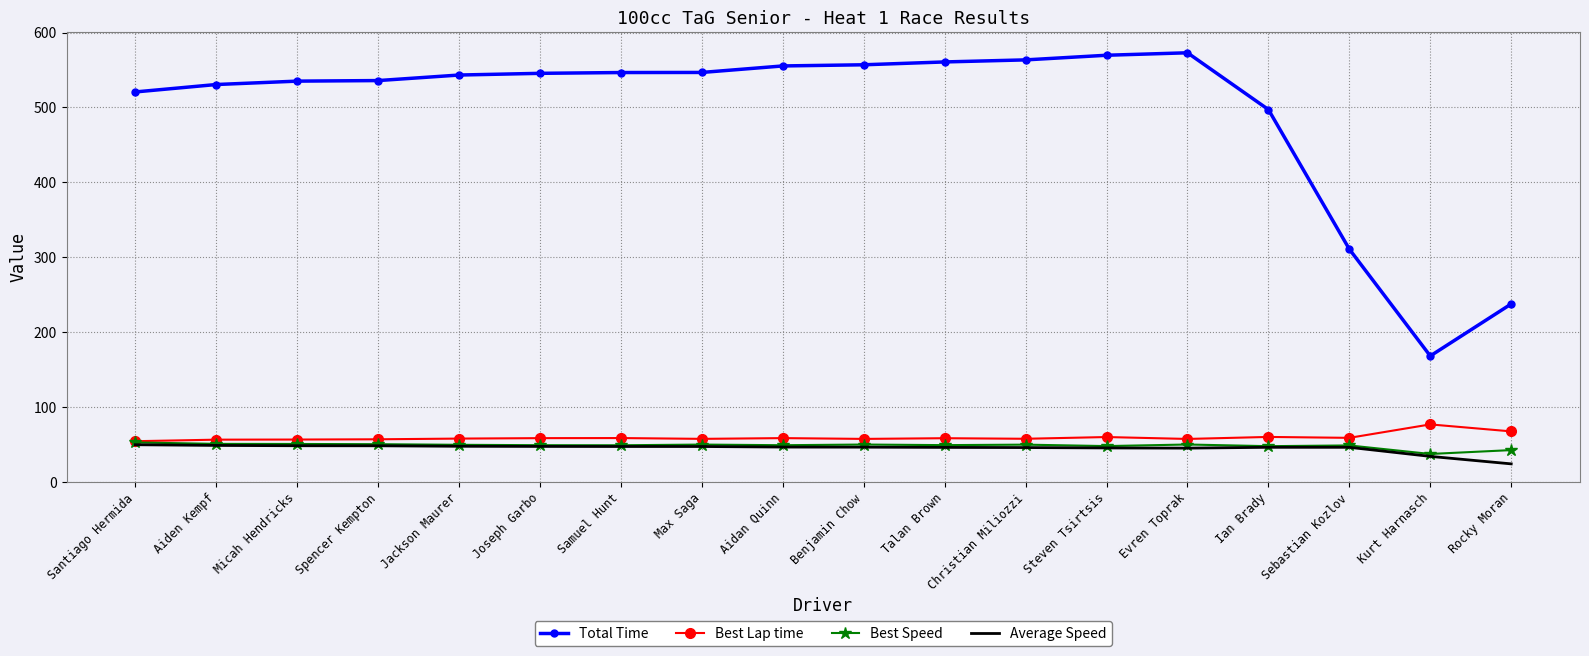

Between Joseph Garbo and Rocky Moran, which series saw the biggest shift?

Total Time